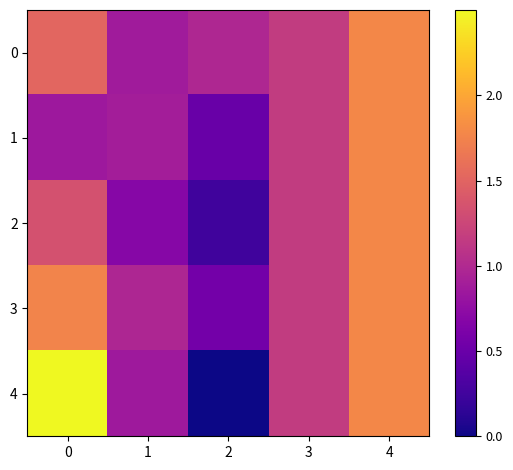

What is the greatest value displayed?

2.5